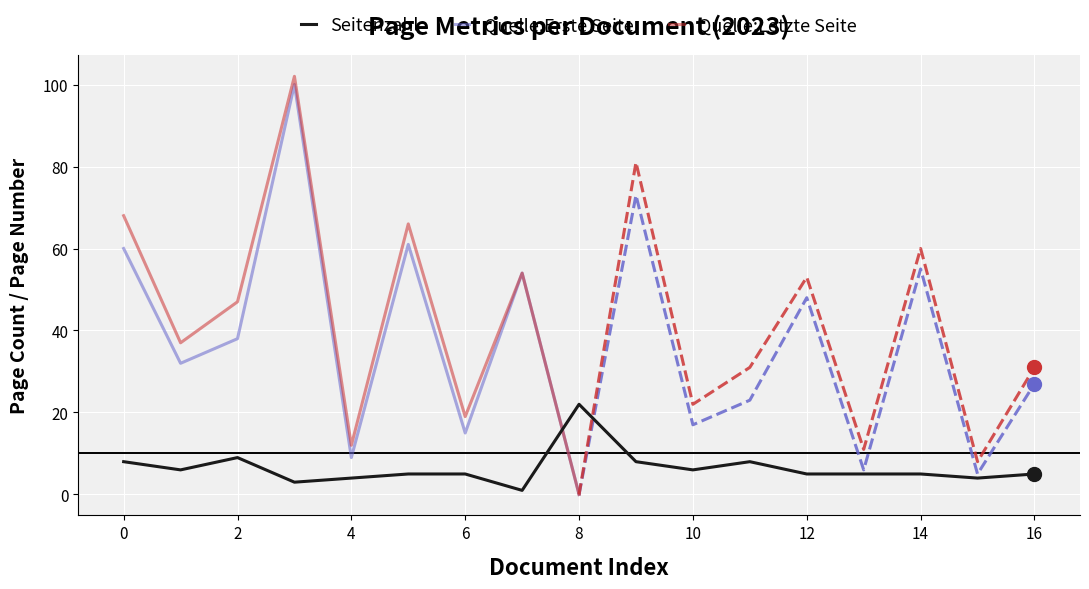

The Quelle:Letzte Seite series shows 26 at 6. True or false?

False